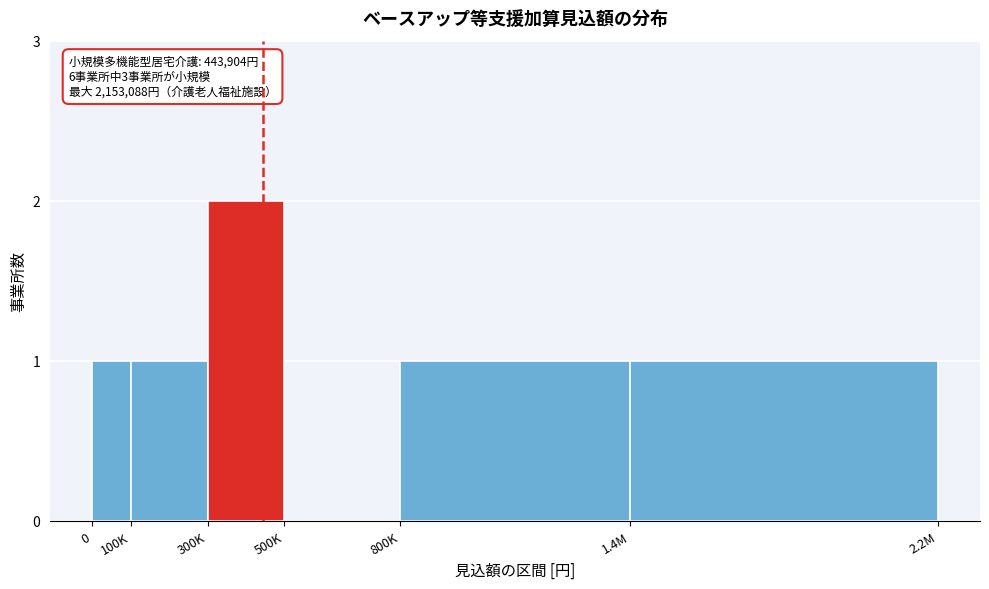

Reading left to right, list all the values displayed in this chart.

0=1	100K=1	300K=2	500K=0	800K=1	1.4M=1